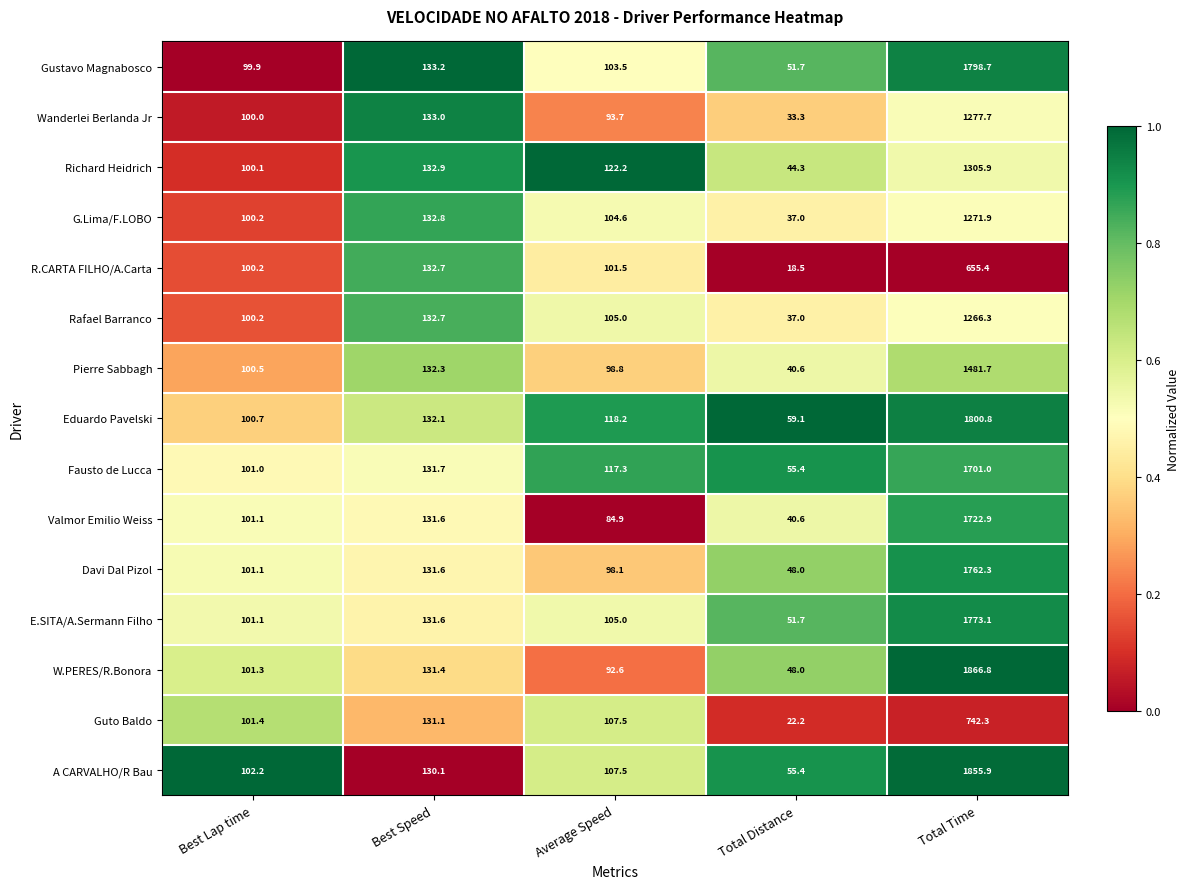

Which category has the highest value across all series?

Total Time